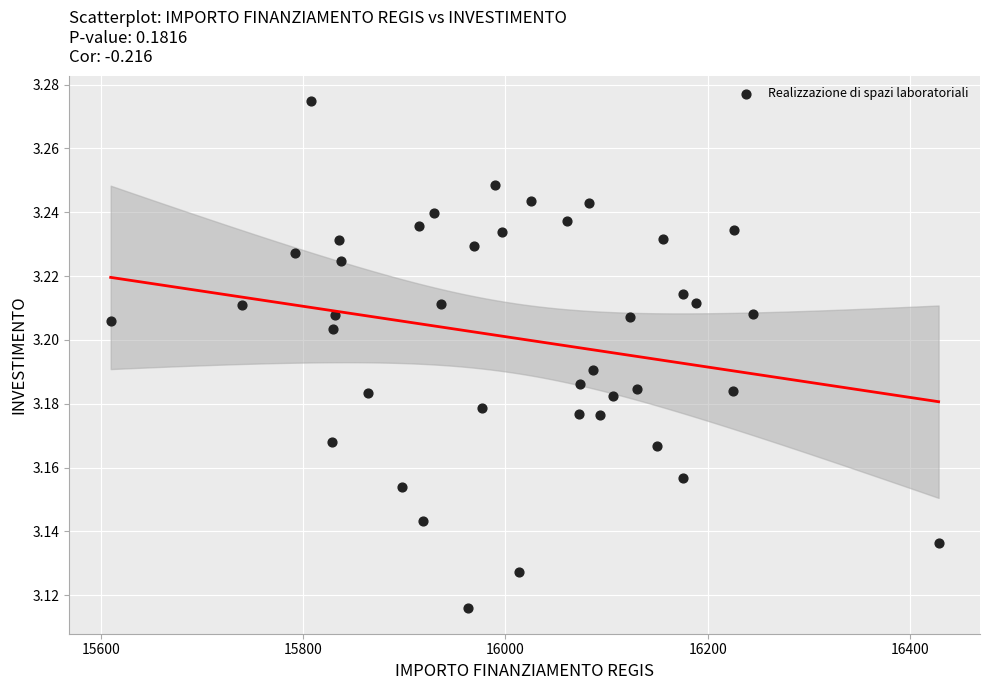

What is the range of X values (max minus min)?

818.5